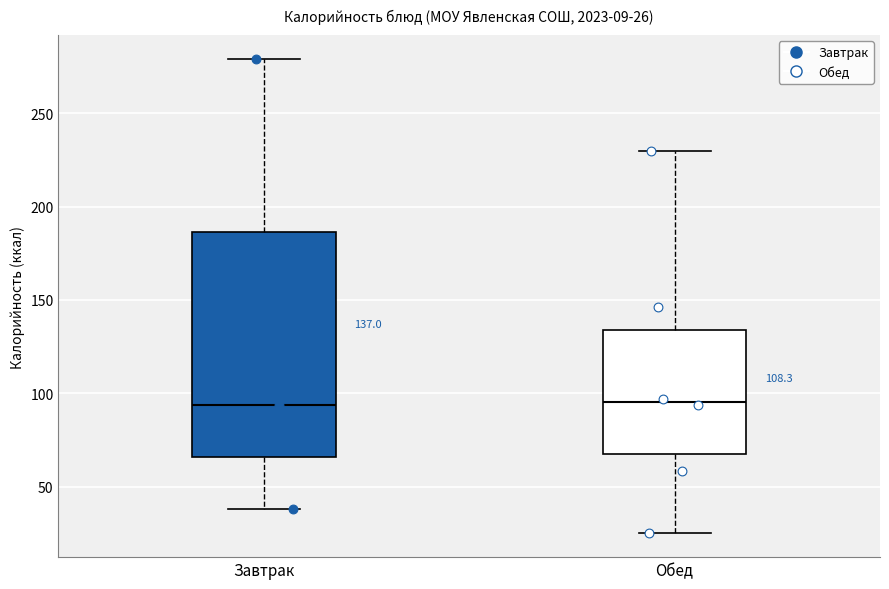

Comparing the boxes themselves (not the whiskers), which one is the tallest?

Завтрак